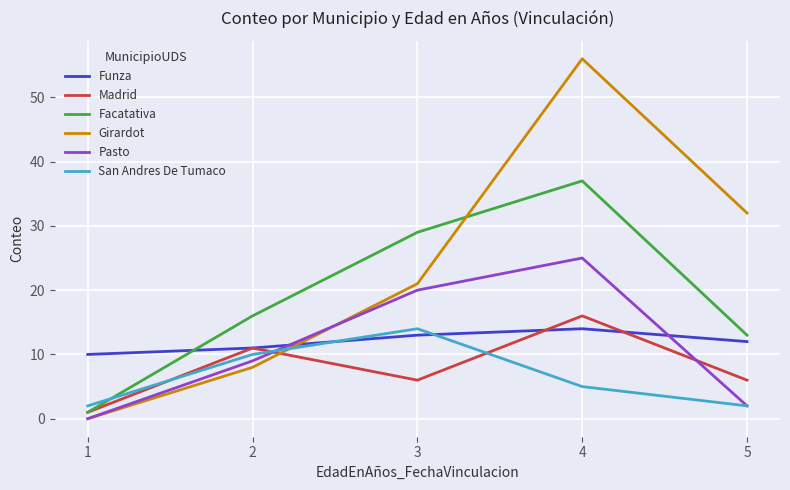

What is the sum of all Madrid values?

40